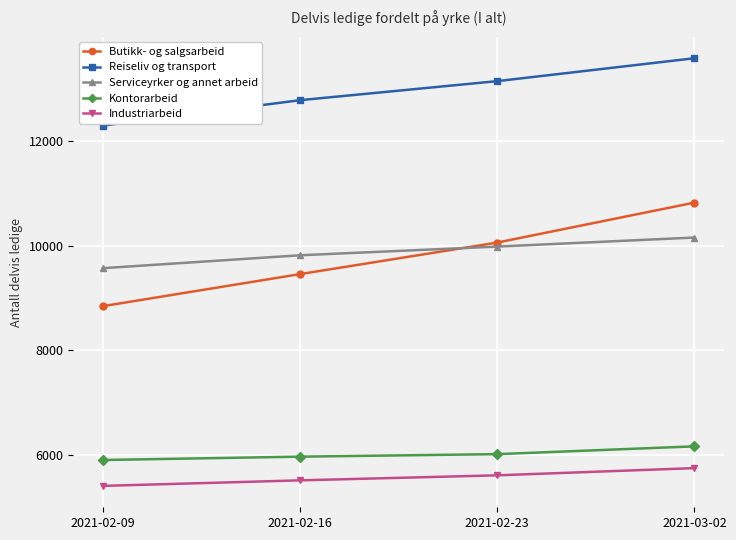

What is the spread (max minus min) of values at 2021-02-09?

6888